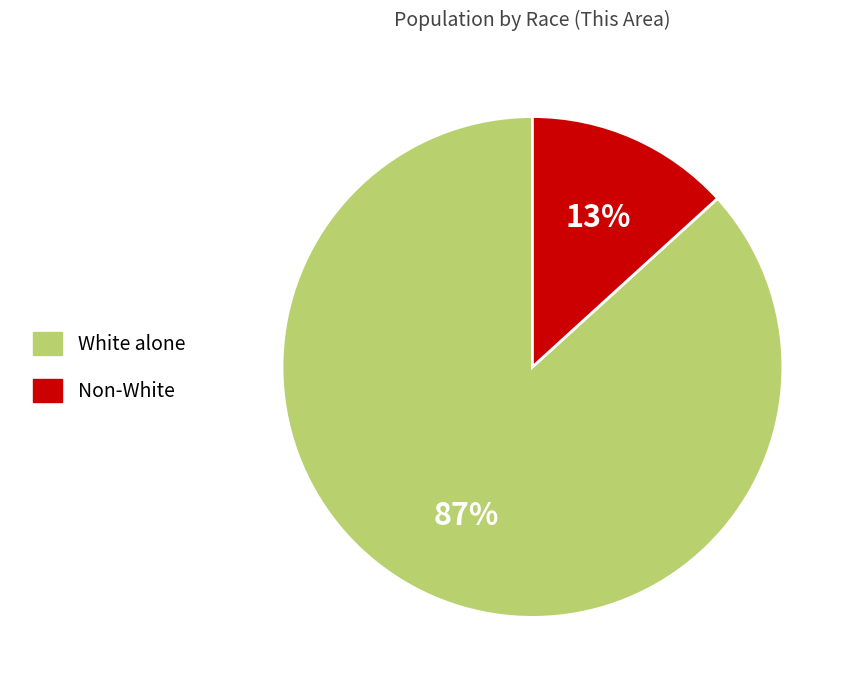

Is the sum of White alone and Non-White greater than half?

Yes